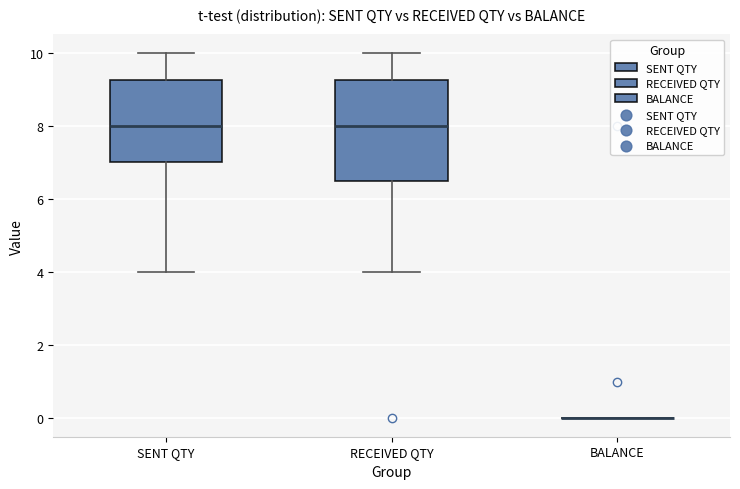

Where is the lower edge of the box for RECEIVED QTY on the y-axis? The values are not printed on the chart, so give them approximately, as read against the axis.

6.6